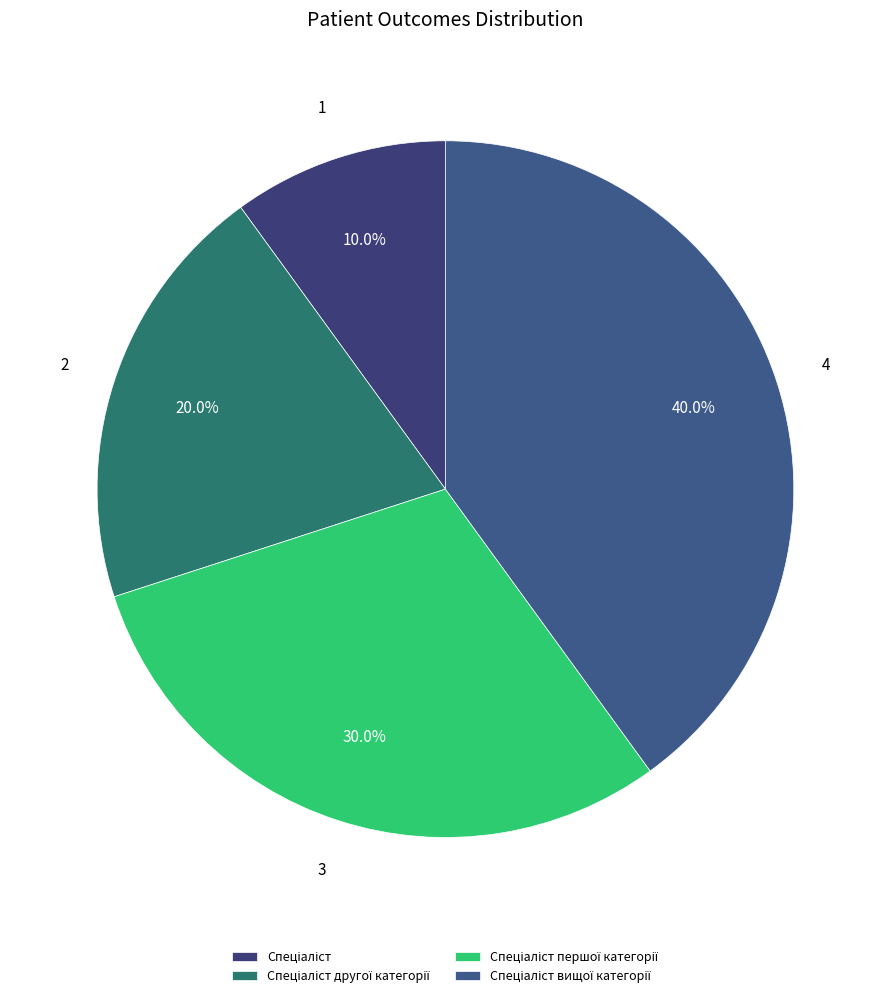

The Спеціаліст другої категорії slice represents 9% of the pie. True or false?

False